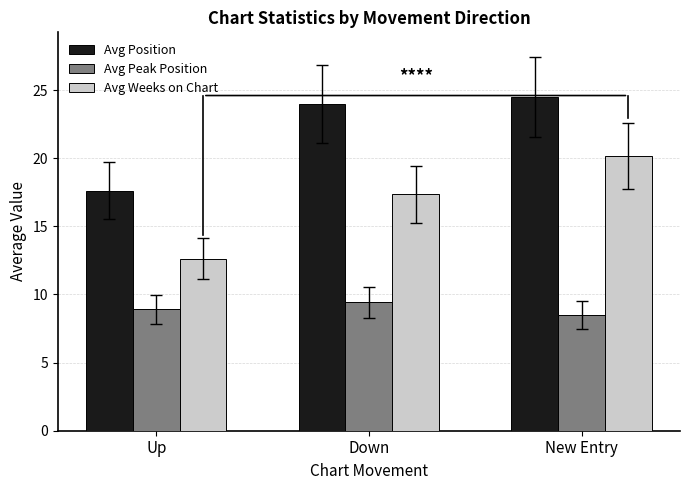

Reading left to right, extract all data points from this chart.

Avg Position: 17.6	24.0	24.5
Avg Peak Position: 8.9	9.4	8.5
Avg Weeks on Chart: 12.6	17.4	20.2